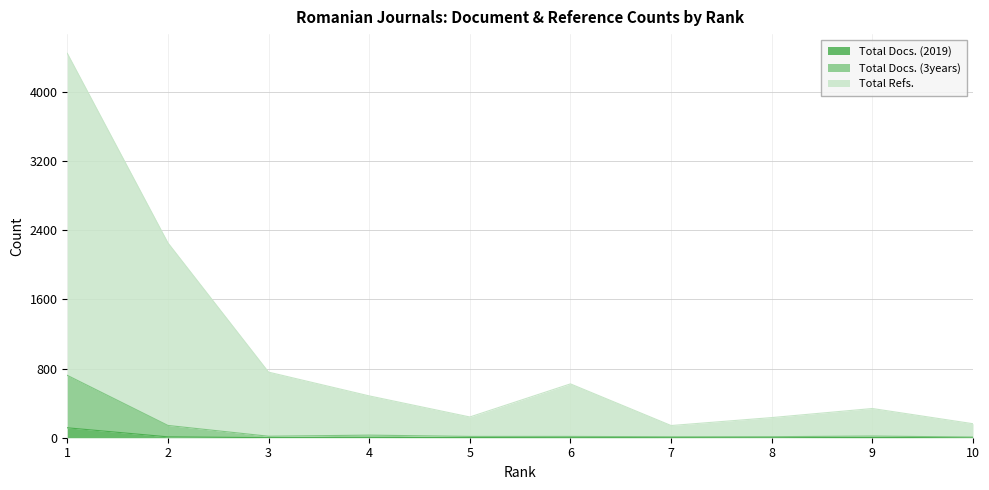

What are all the series names shown in the legend?

Total Docs. (2019), Total Docs. (3years), Total Refs.